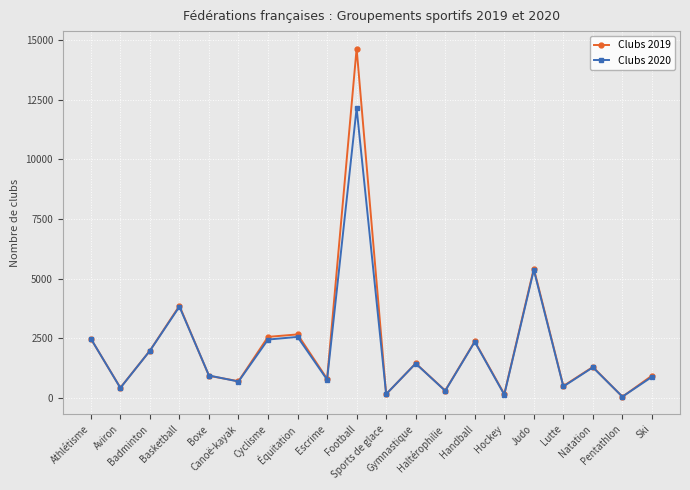

Which label corresponds to the largest value in the chart?

Football